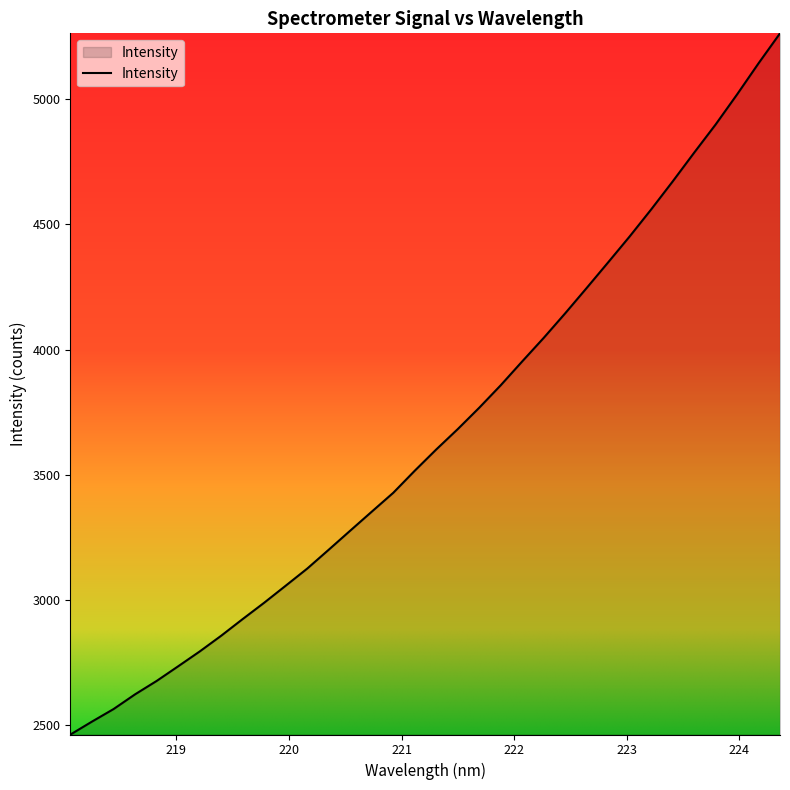

What is the minimum value shown in the chart?

2462.3